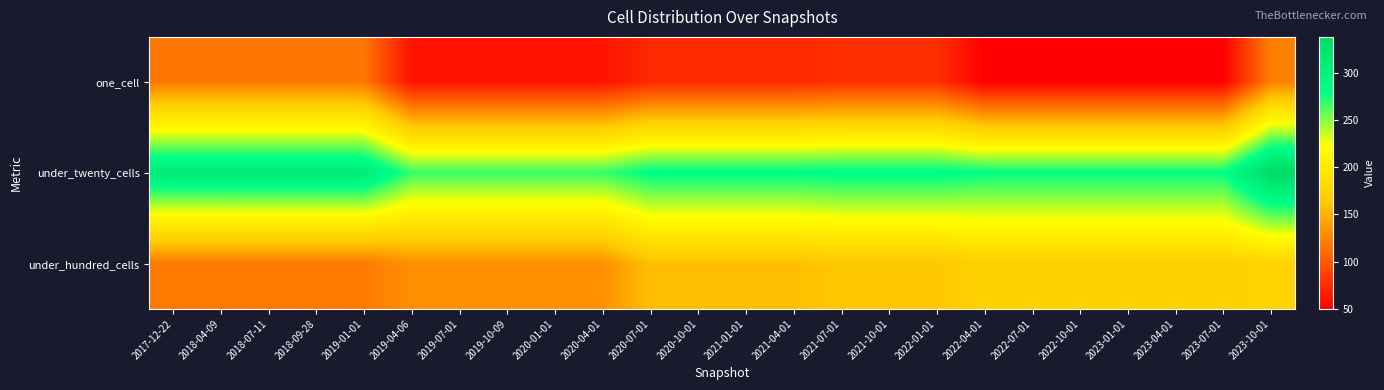

Reading left to right, transcribe all the data shown in this chart.

one_cell: 2017-12-22=118	2018-04-09=118	2018-07-11=118	2018-09-28=118	2019-01-01=118	2019-04-06=61	2019-07-01=61	2019-10-09=61	2020-01-01=61	2020-04-01=61	2020-07-01=74	2020-10-01=74	2021-01-01=74	2021-04-01=74	2021-07-01=77	2021-10-01=77	2022-01-01=77	2022-04-01=50	2022-07-01=50	2022-10-01=50	2023-01-01=50	2023-04-01=50	2023-07-01=50	2023-10-01=123
under_twenty_cells: 2017-12-22=311	2018-04-09=311	2018-07-11=311	2018-09-28=311	2019-01-01=311	2019-04-06=268	2019-07-01=268	2019-10-09=268	2020-01-01=268	2020-04-01=268	2020-07-01=283	2020-10-01=283	2021-01-01=283	2021-04-01=283	2021-07-01=285	2021-10-01=285	2022-01-01=285	2022-04-01=280	2022-07-01=280	2022-10-01=280	2023-01-01=280	2023-04-01=280	2023-07-01=280	2023-10-01=338
under_hundred_cells: 2017-12-22=119	2018-04-09=119	2018-07-11=119	2018-09-28=119	2019-01-01=119	2019-04-06=132	2019-07-01=132	2019-10-09=132	2020-01-01=132	2020-04-01=132	2020-07-01=158	2020-10-01=158	2021-01-01=158	2021-04-01=158	2021-07-01=163	2021-10-01=163	2022-01-01=163	2022-04-01=171	2022-07-01=171	2022-10-01=171	2023-01-01=171	2023-04-01=171	2023-07-01=171	2023-10-01=173